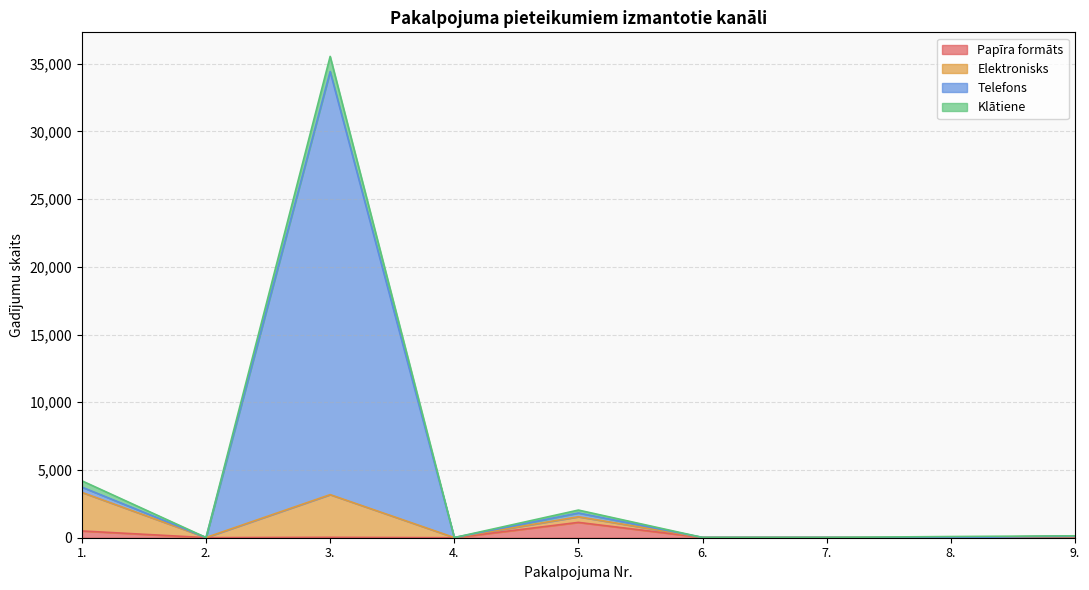

What is the value of the Telefons point at the 4th from the left?

11